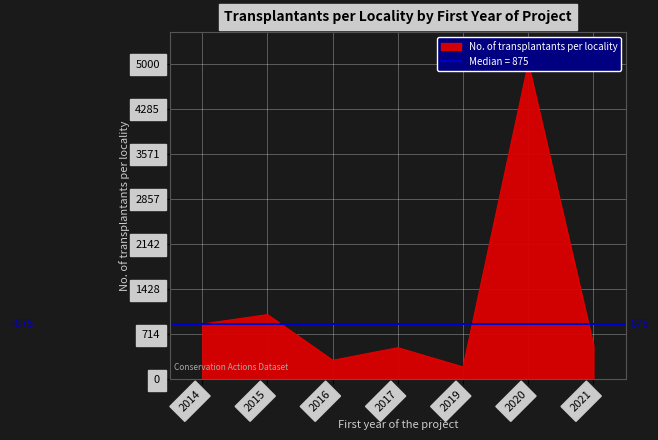

Where is the data nearest to the value 2597?

2015